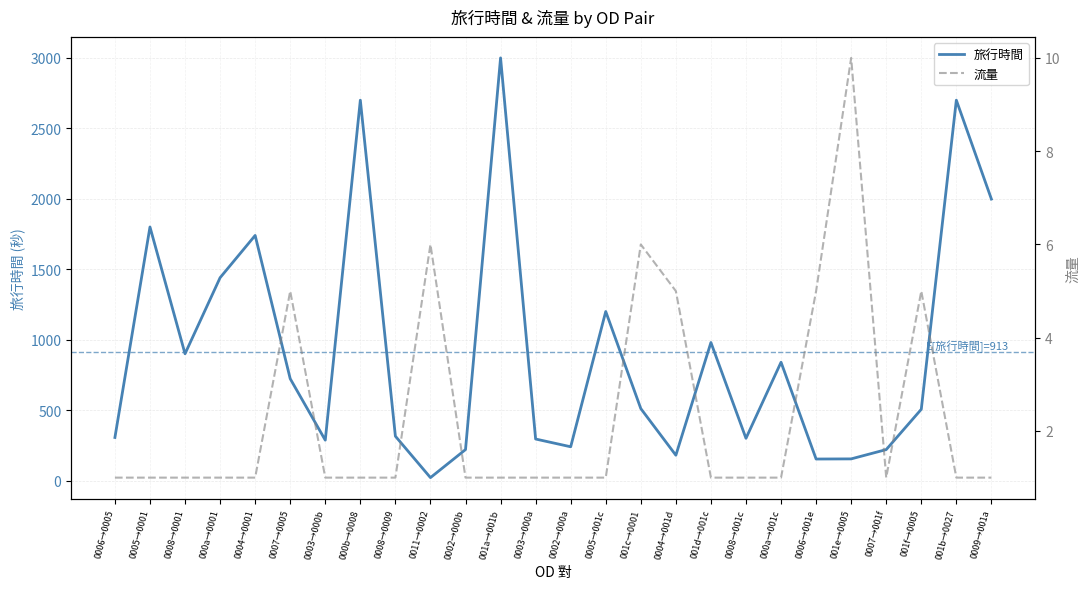

Which category has the lowest value across all series?

0006→0005